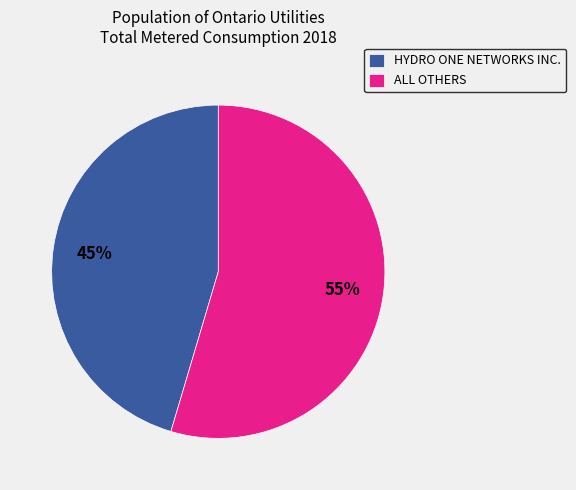

What percentage is the HYDRO ONE NETWORKS INC. slice, to the nearest percent?

45%